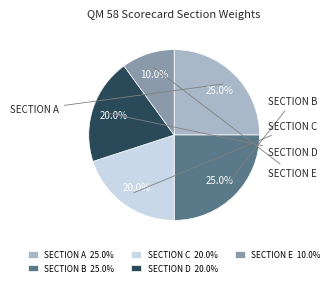

How many slices are in this pie chart?

5